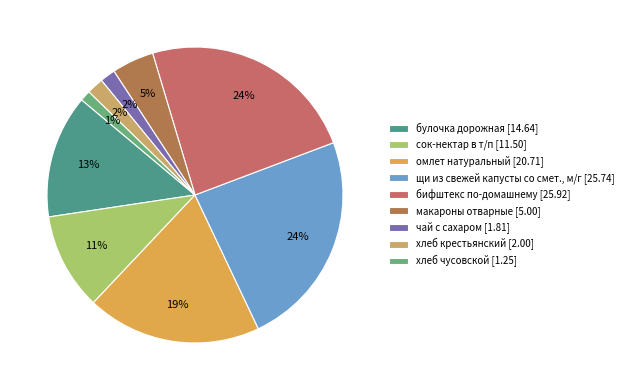

Is сок-нектар в т/п the majority of the pie?

No